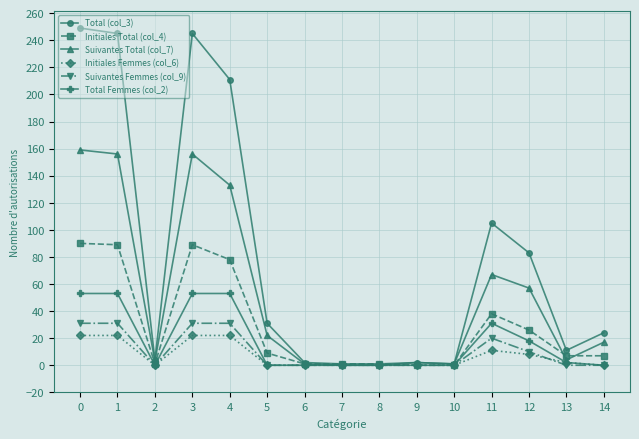

What is the greatest value displayed?

249